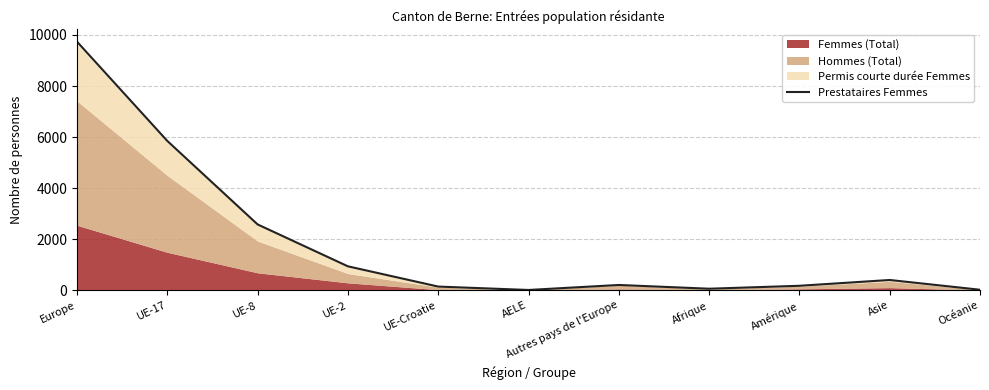

What is the maximum value shown in the chart?

9736